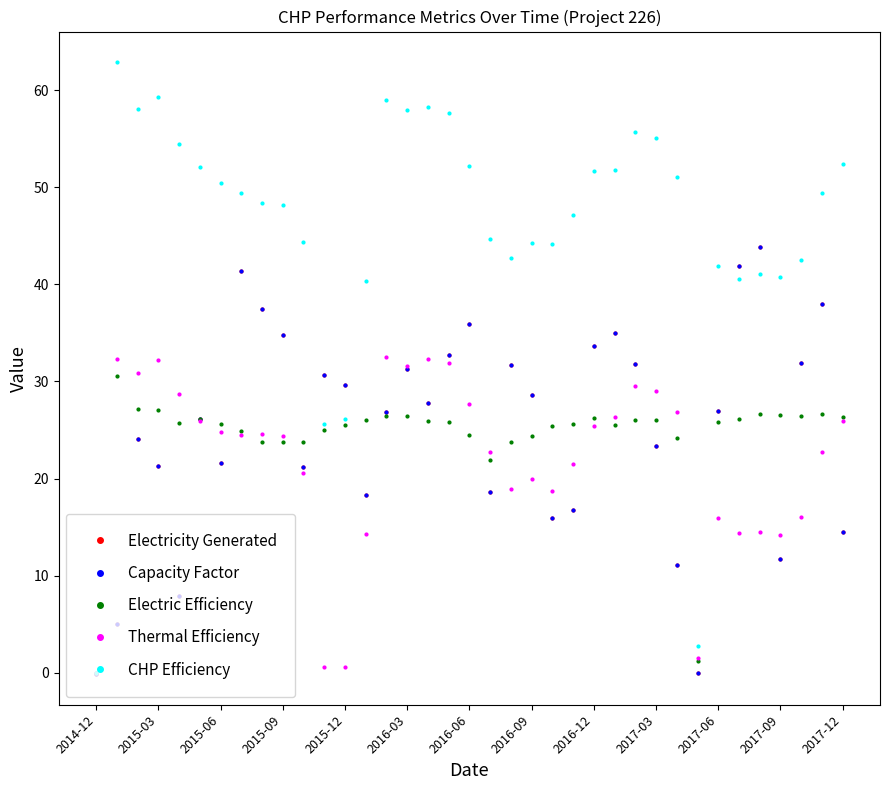

What is the label of the 15th point from the right?

22